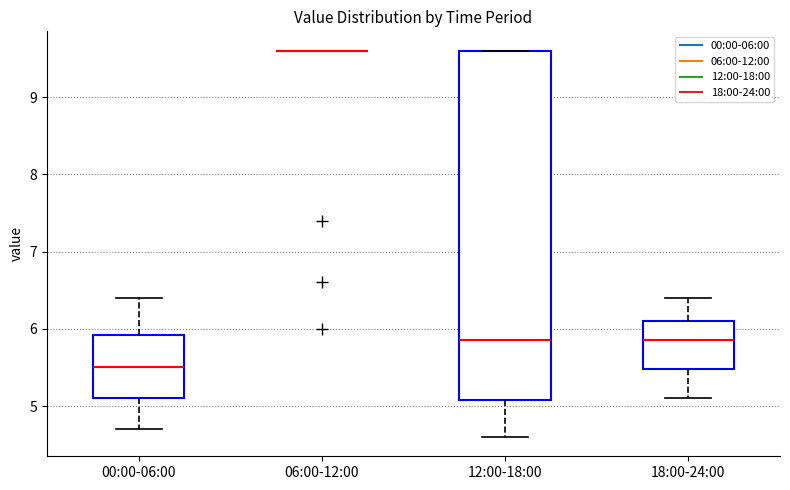

Which box is the tallest, from its lower edge to its upper edge?

12:00-18:00